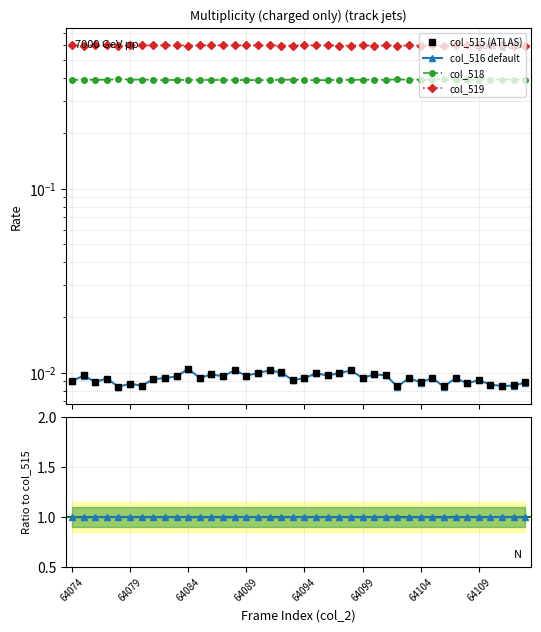

True or false: col_516 and col_519 intersect in this chart.

False